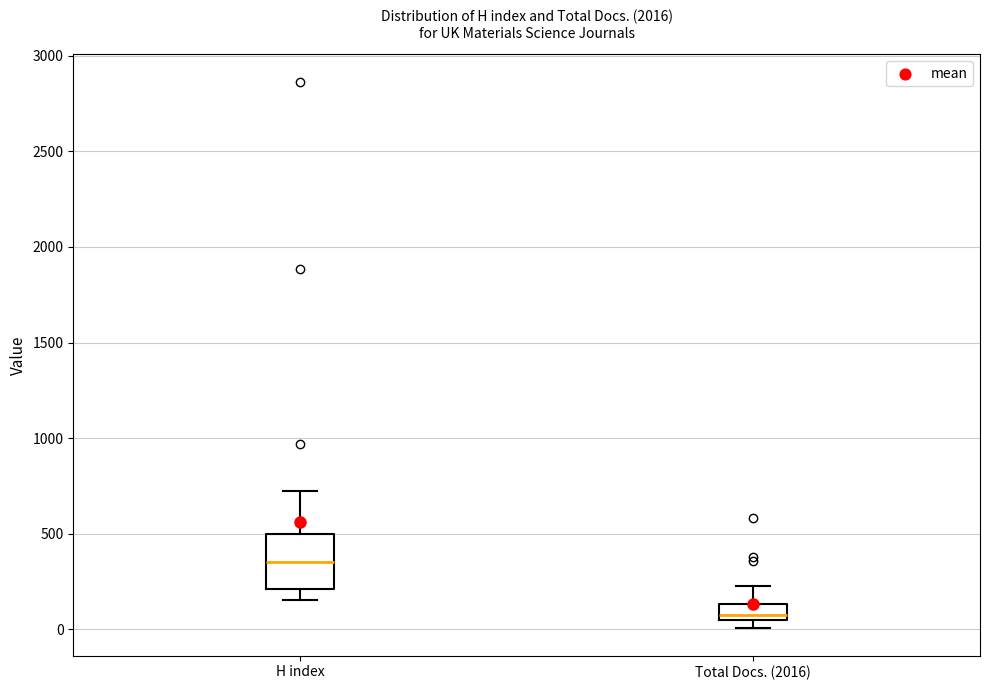

Reading left to right, transcribe this box plot: for each box, give where its median line is, the range the box spans, and where its two whiskers end, as read against the y-axis. The values are not printed on the chart, so give them approximately, as read against the axis.

H index: median 350, box 200 to 500, whiskers 150 to 700
Total Docs. (2016): median 100, box 50 to 150, whiskers 0 to 250